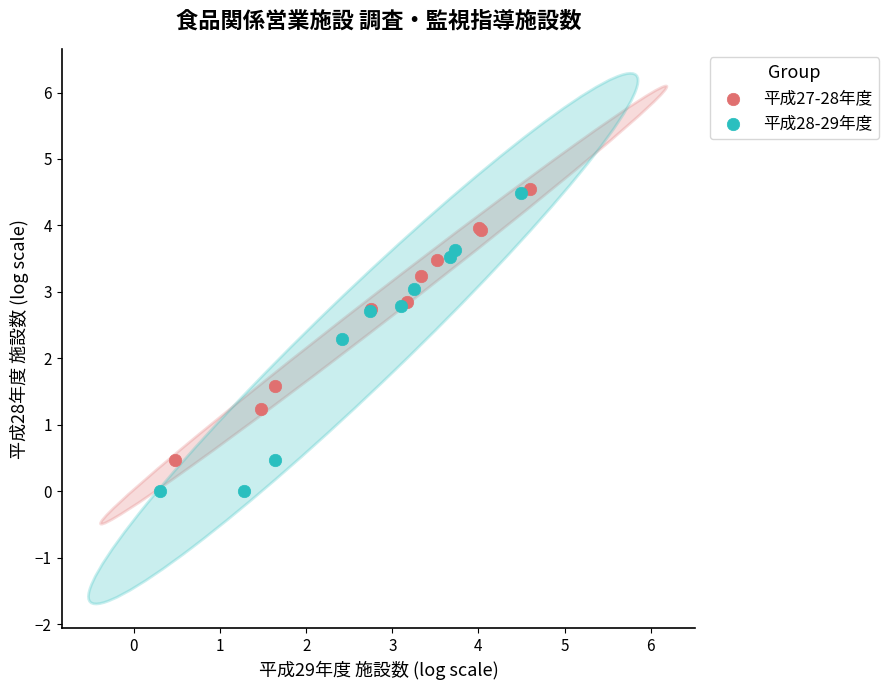

Which series has the widest spread of Y values?

平成28-29年度